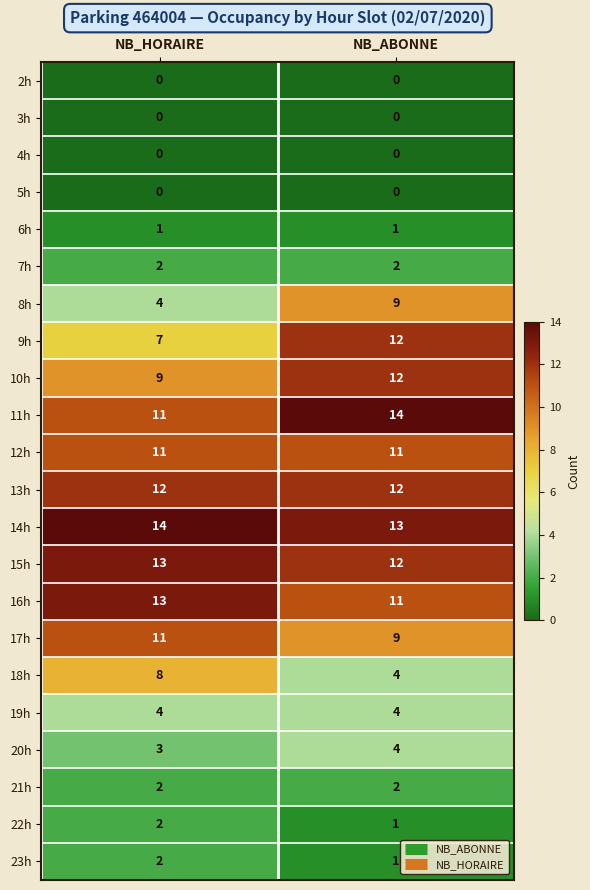

At which label does 8h reach its minimum?

NB_HORAIRE